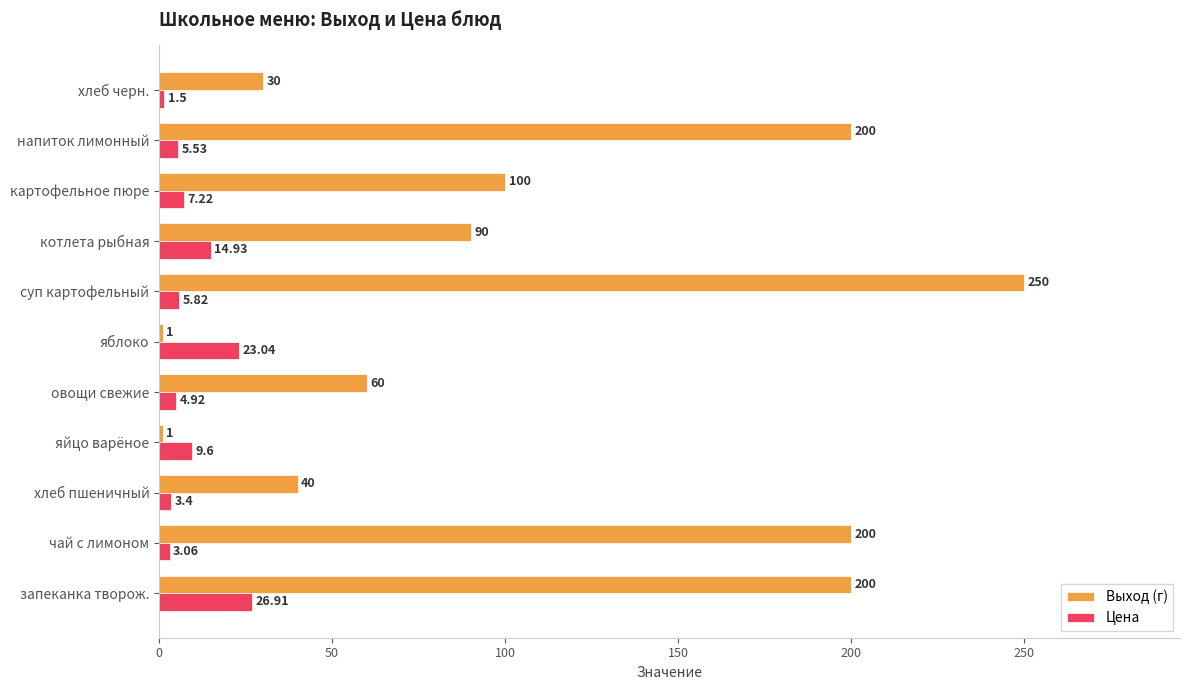

At which label does Цена reach its minimum?

хлеб черн.